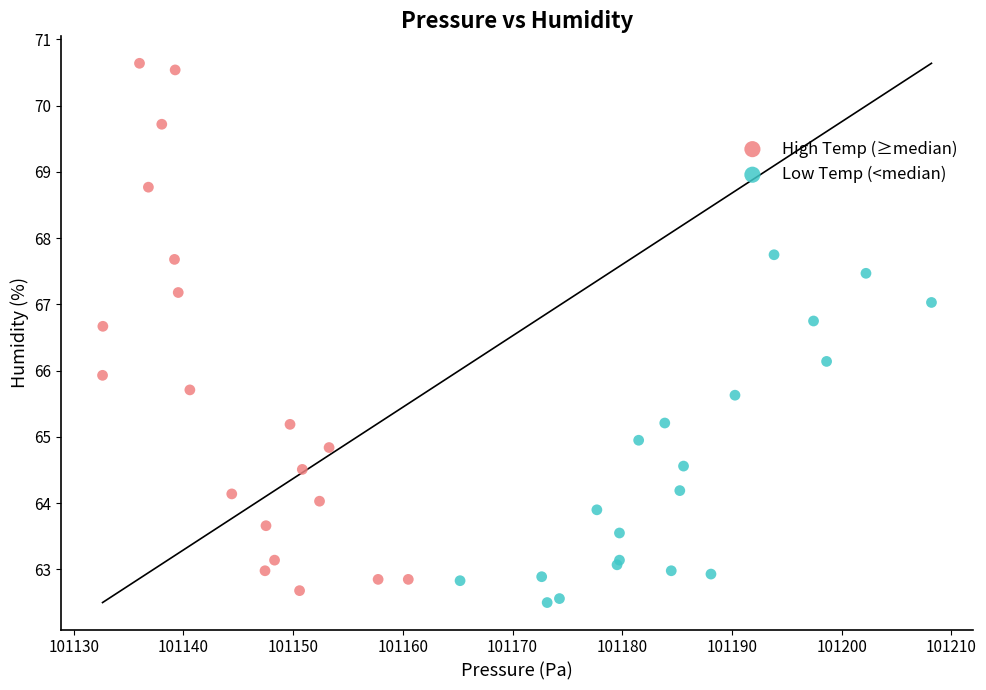

Which series reaches the maximum Y coordinate?

High Temp (≥median)